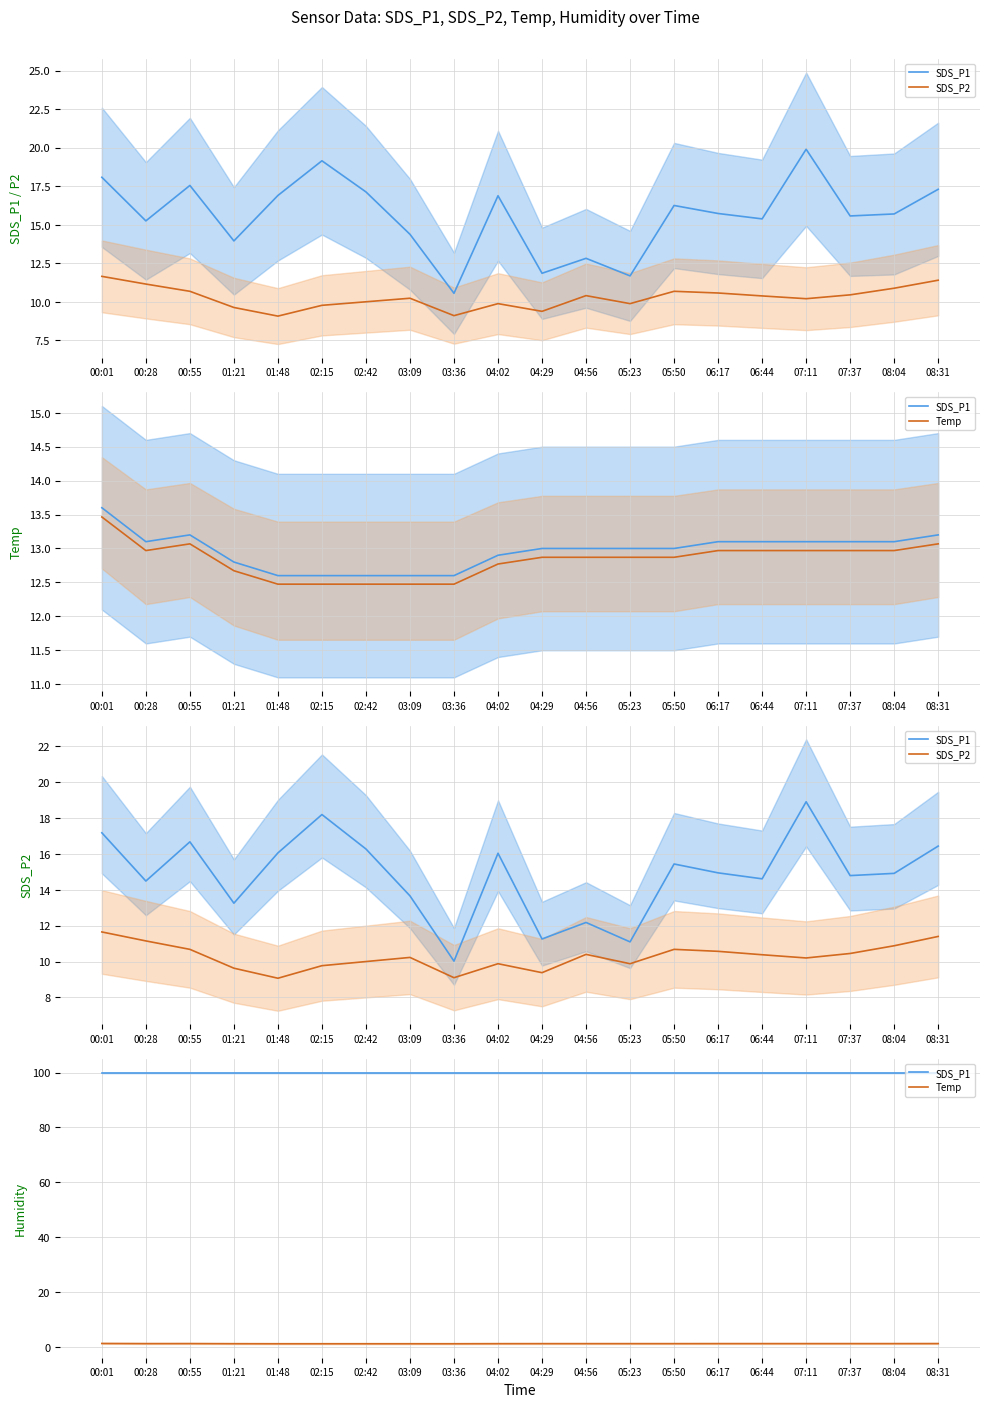

The value of Temp at 08:04 is 0.9. True or false?

False